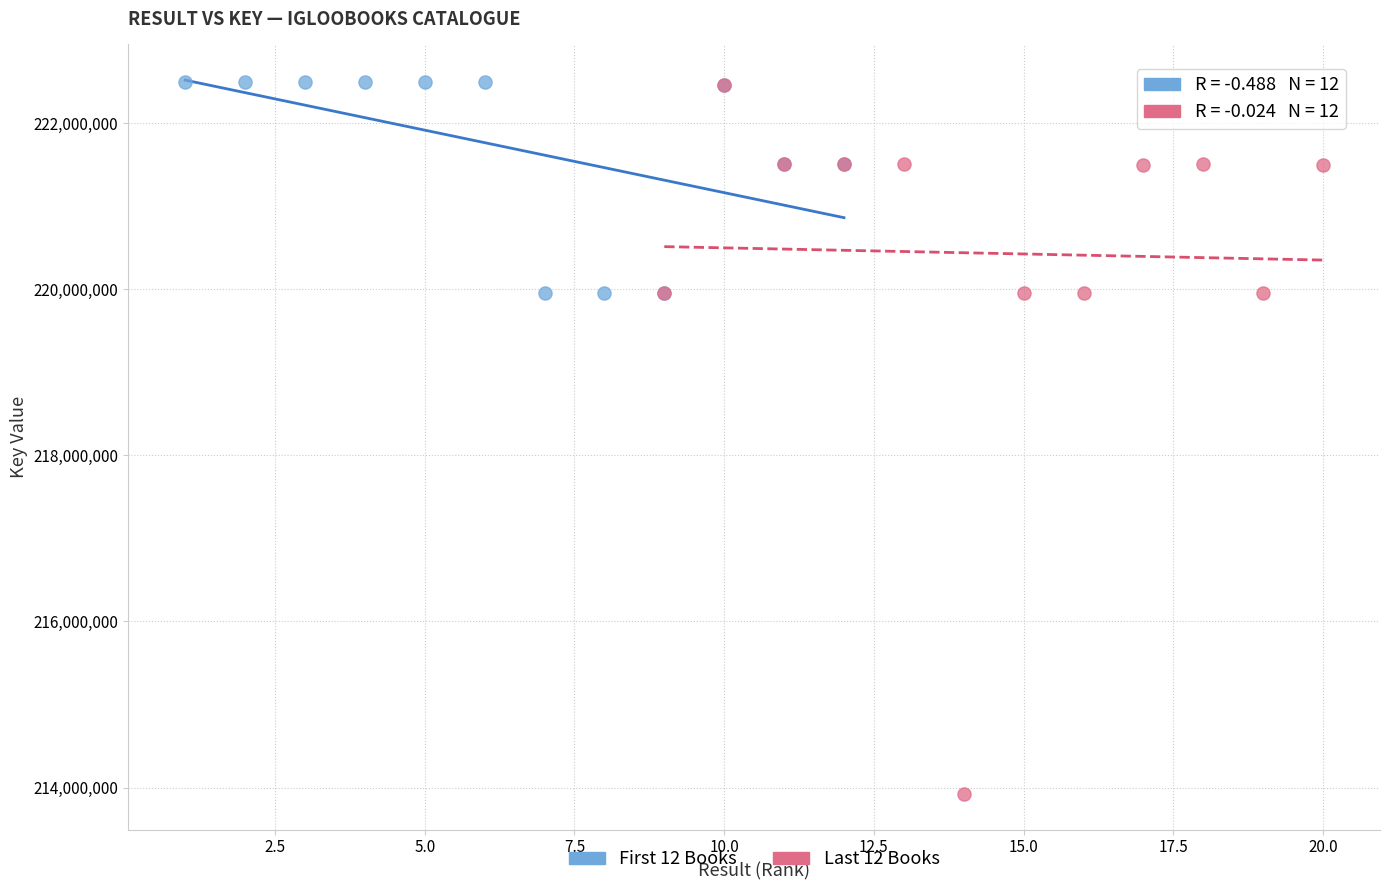

Which series has the largest Y range (max minus min)?

Last 12 Books